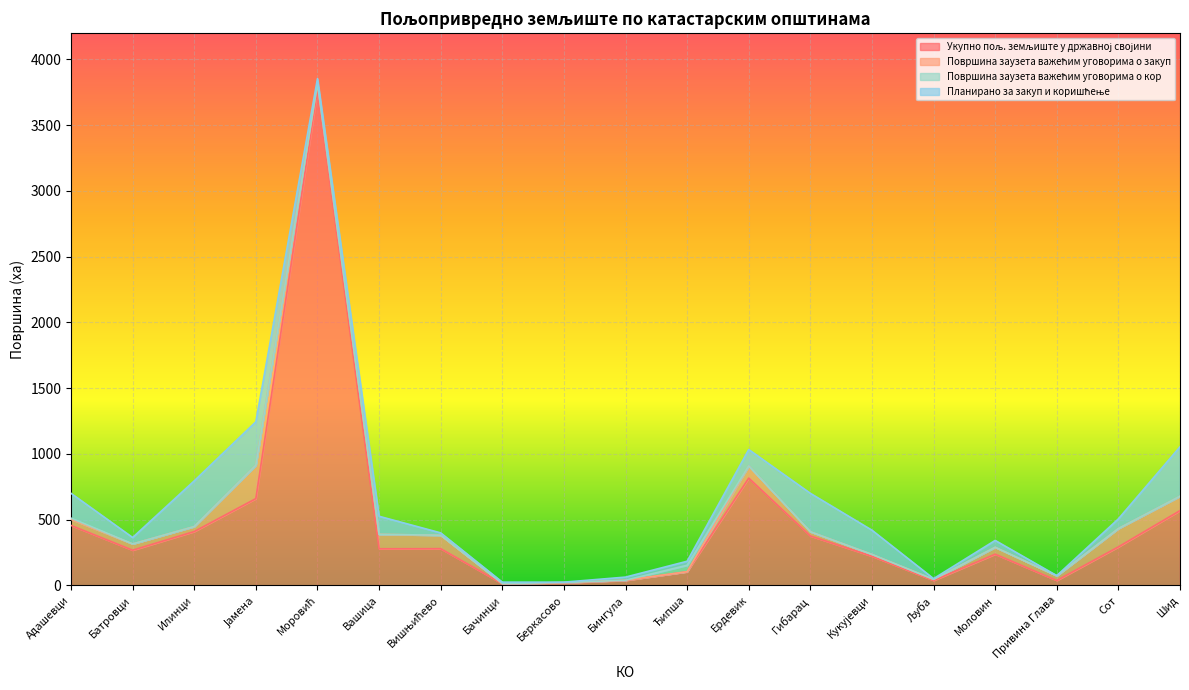

How many lines are shown in the chart?

4